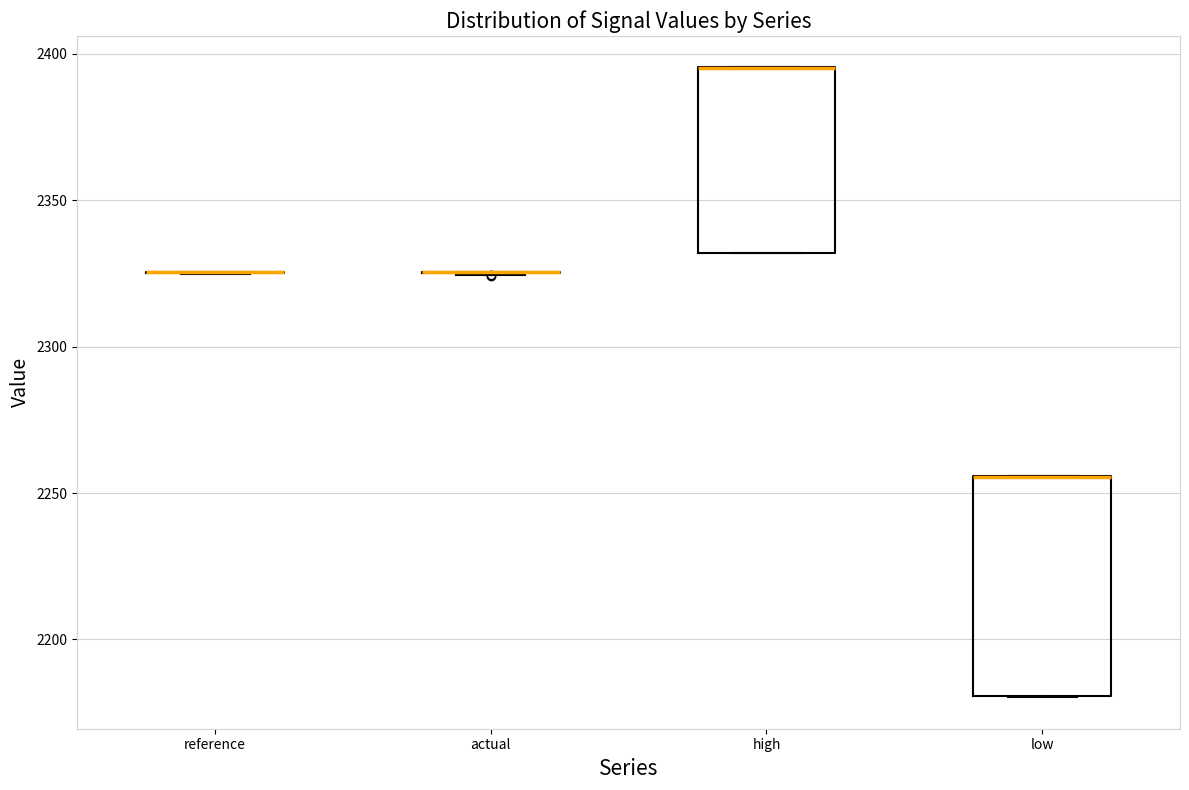

Reading left to right, transcribe this box plot: for each box, give where its median line is, the range the box spans, and where its two whiskers end, as read against the y-axis. The values are not printed on the chart, so give them approximately, as read against the axis.

reference: box collapsed to a line at 2325, whiskers 2325 to 2325
actual: box collapsed to a line at 2325, whiskers 2325 to 2325
high: median 2395 (drawn on the box's upper edge), box 2330 to 2395, whiskers 2330 to 2395
low: median 2255 (drawn on the box's upper edge), box 2180 to 2255, whiskers 2180 to 2255